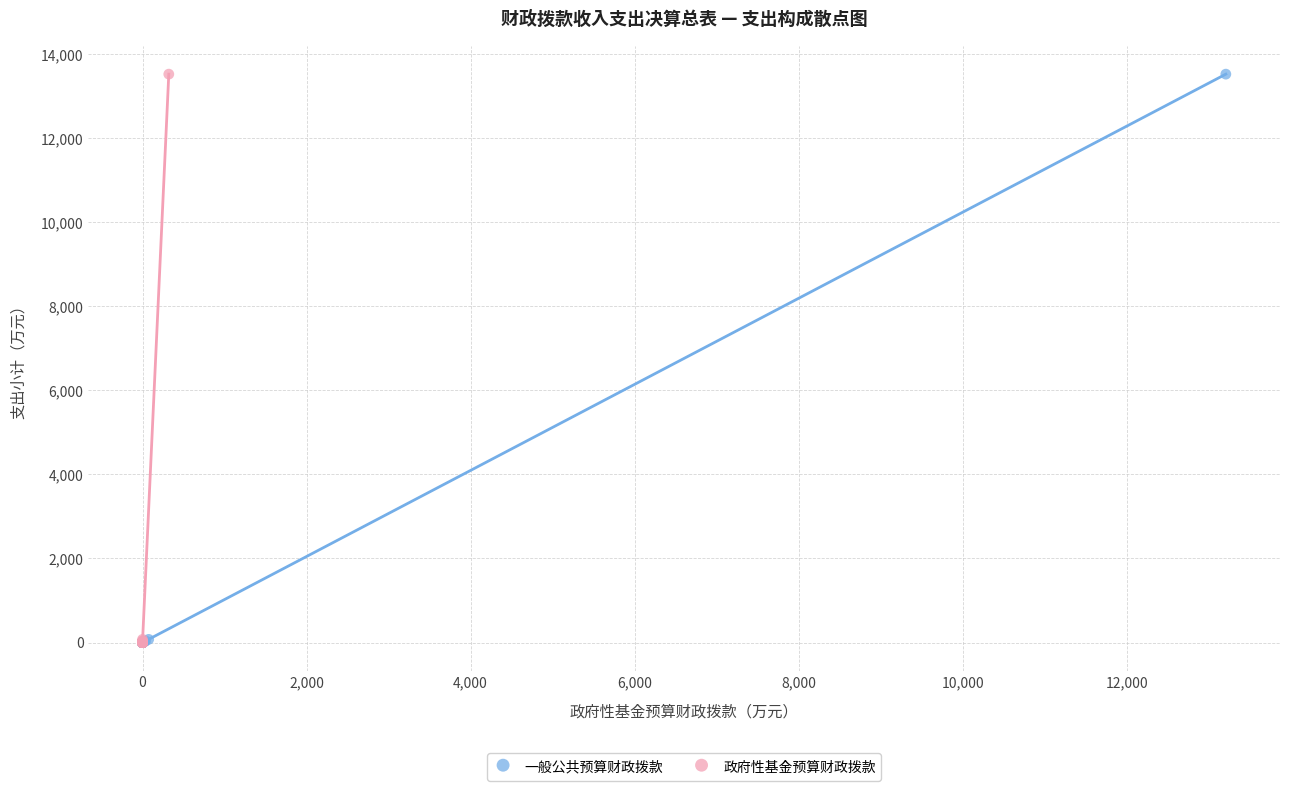

What are all the series names shown in the legend?

一般公共预算财政拨款, 政府性基金预算财政拨款